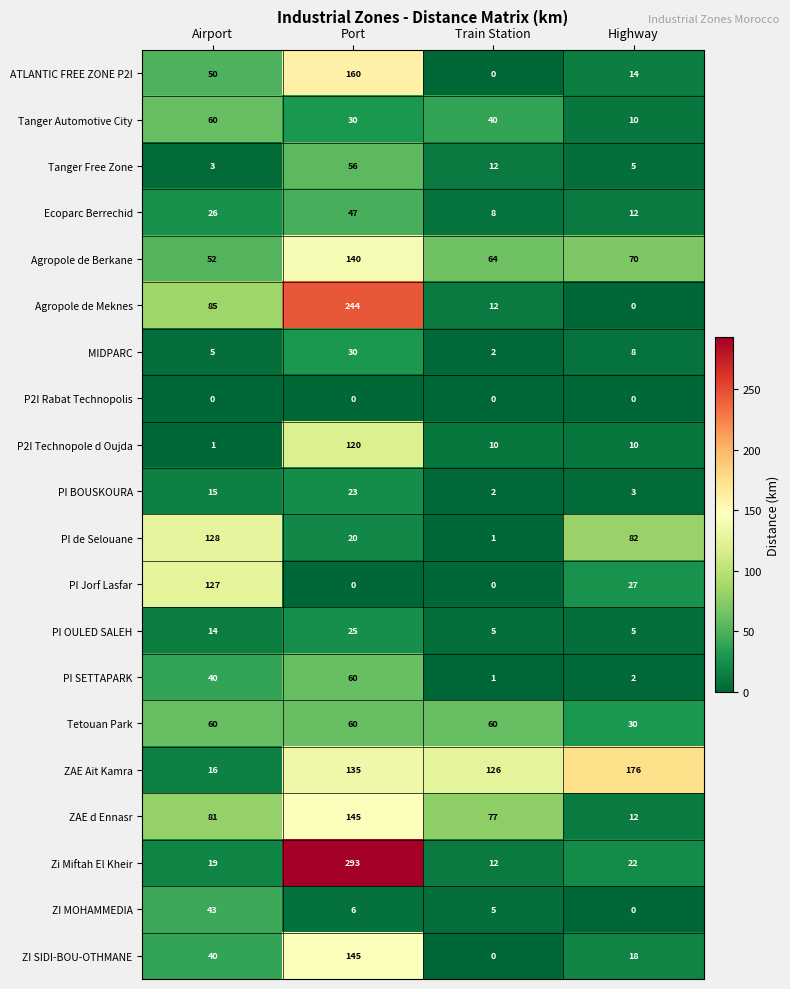

What is the greatest value displayed?

293